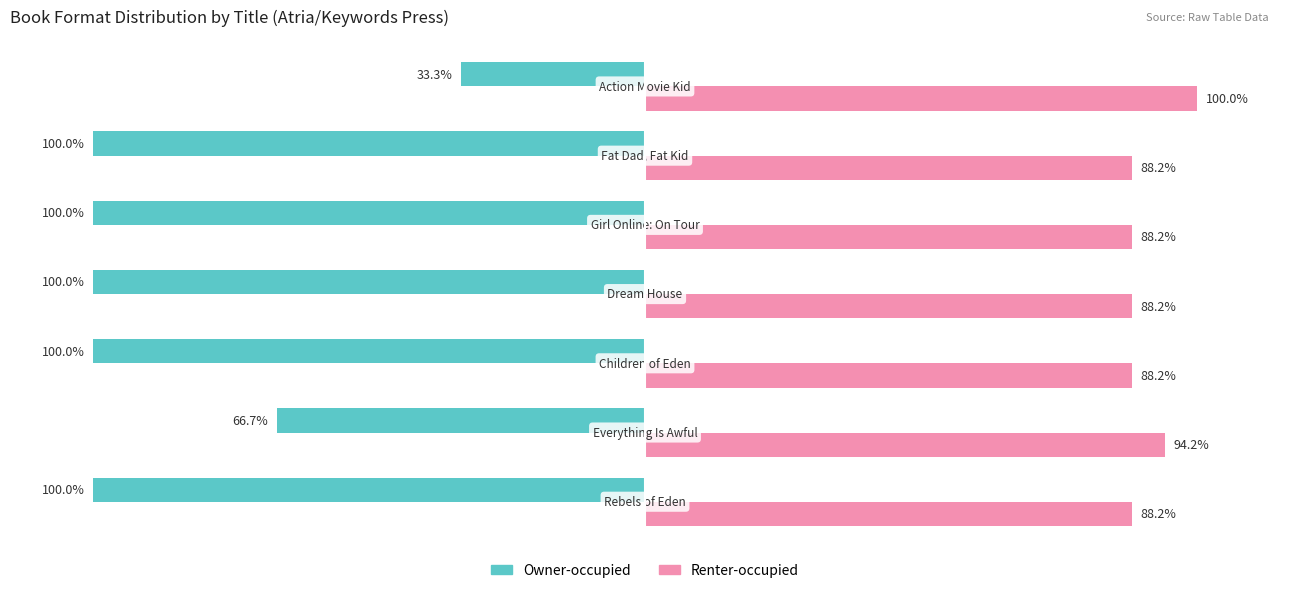

List the series in order of their overall mean, highest first.

Renter-occupied, Owner-occupied